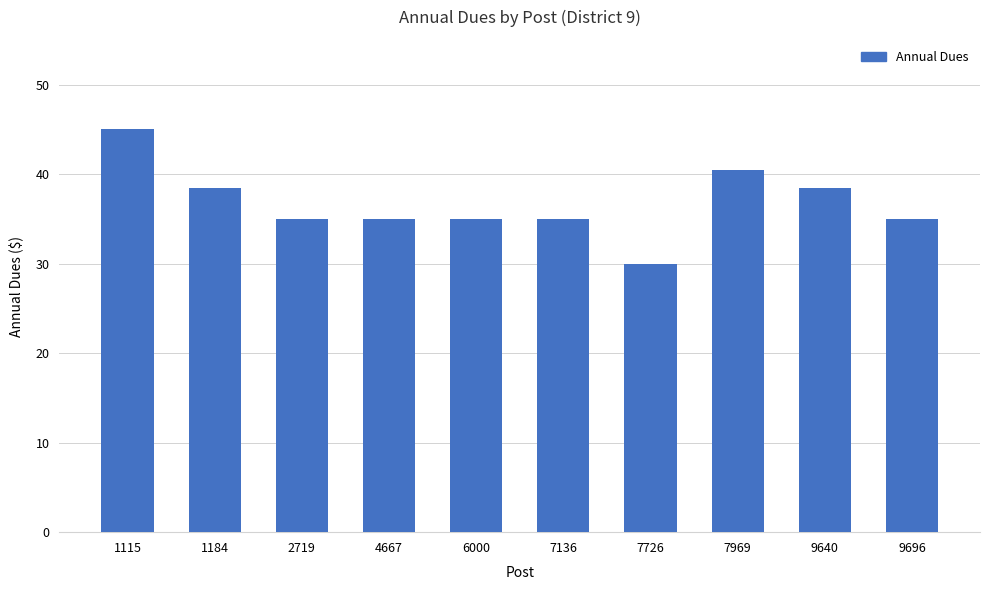

What is the difference between the maximum and minimum values?

15.0